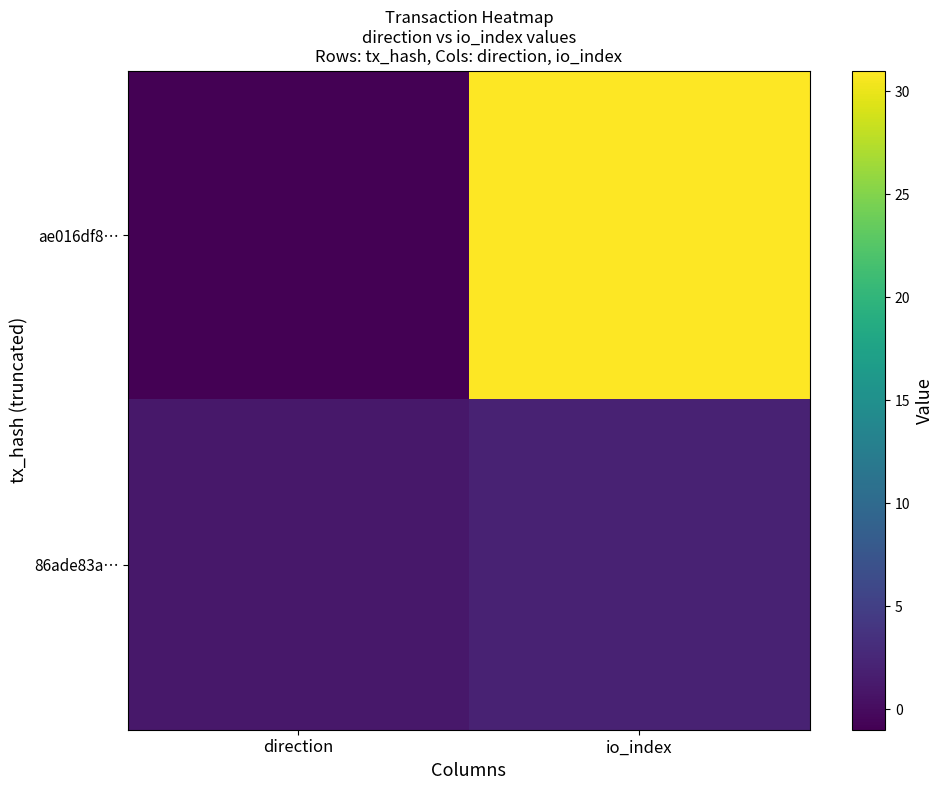

List the series in order of their overall mean, highest first.

ae016df8…, 86ade83a…